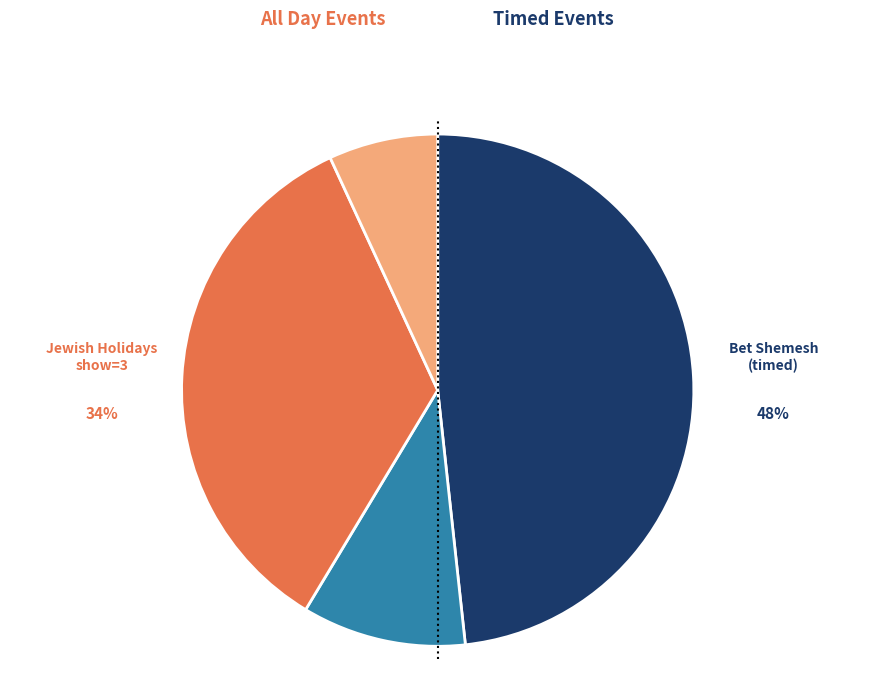

To the nearest percent, what is the difference between the largest and smallest slice percentages?

41%